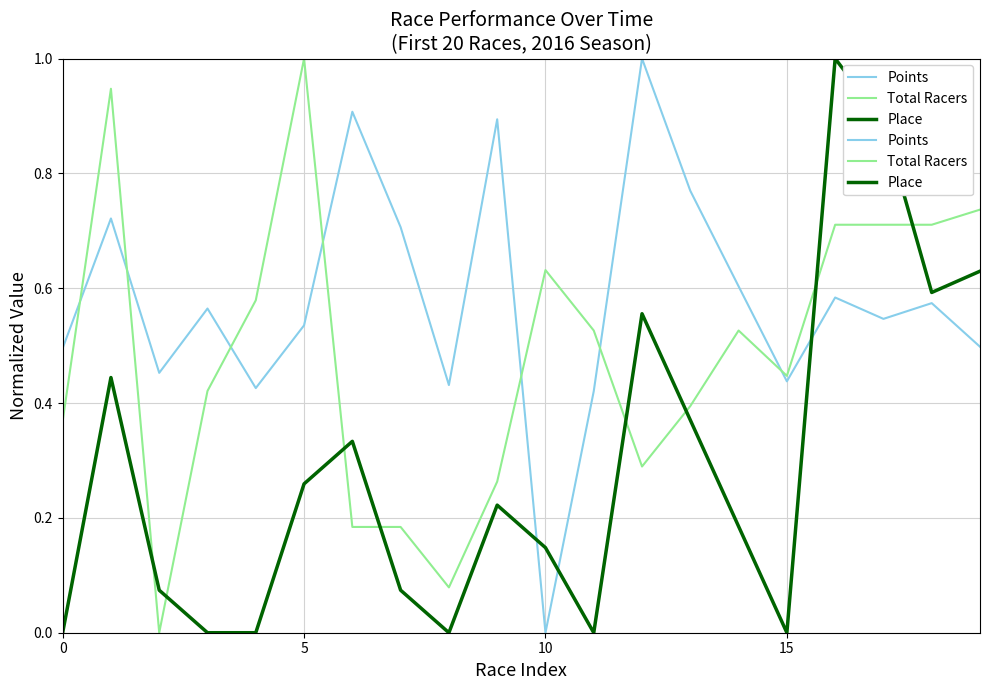

After their last crossing, which series has the higher values: Place or Points?

Place